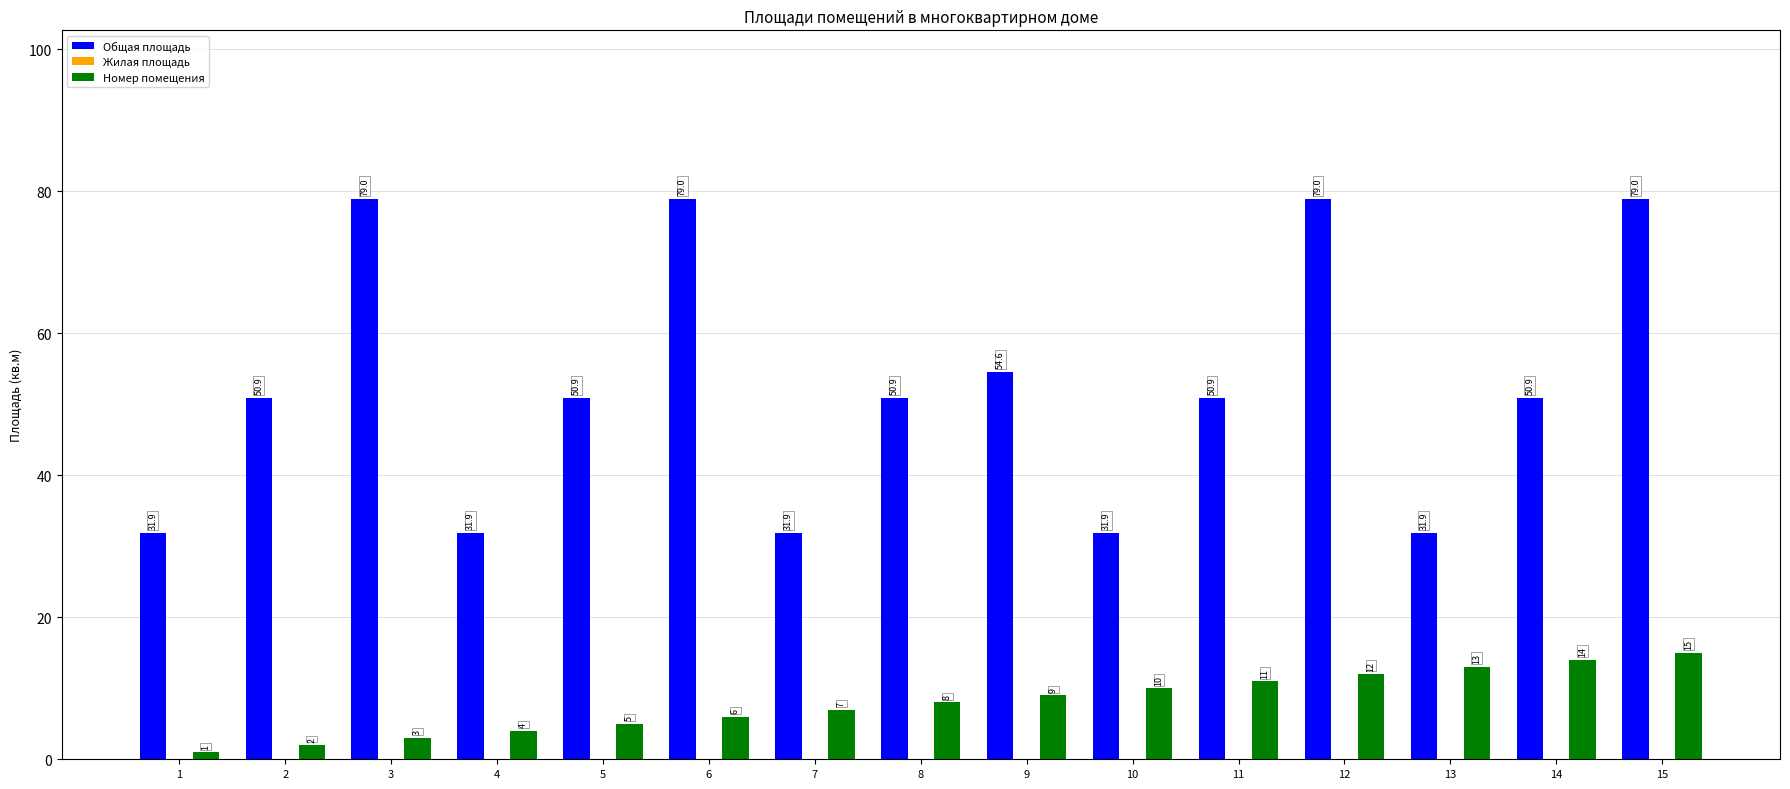

At 4, list the series in order from smallest to largest.

Номер помещения, Общая площадь